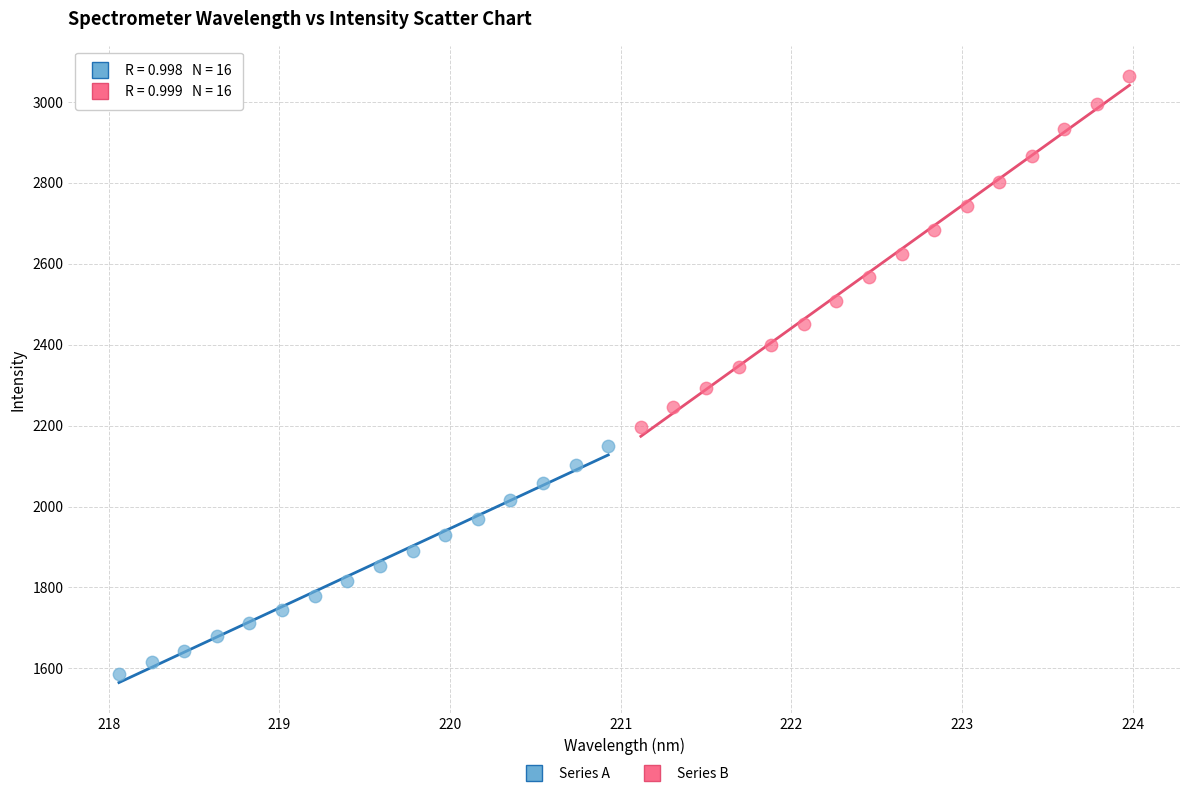

Which series has the widest spread of Y values?

Series B